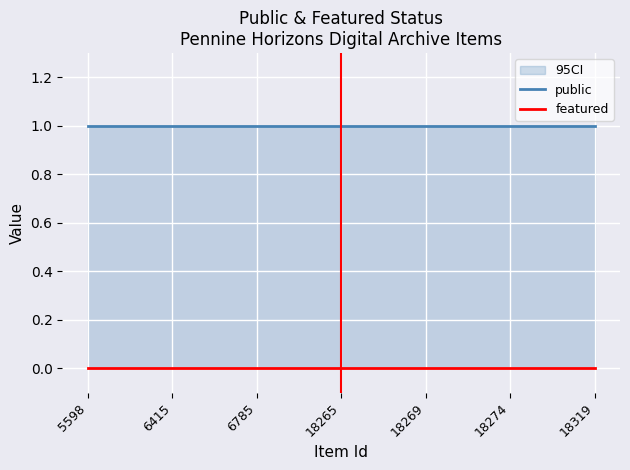

What are all the series names shown in the legend?

public, featured